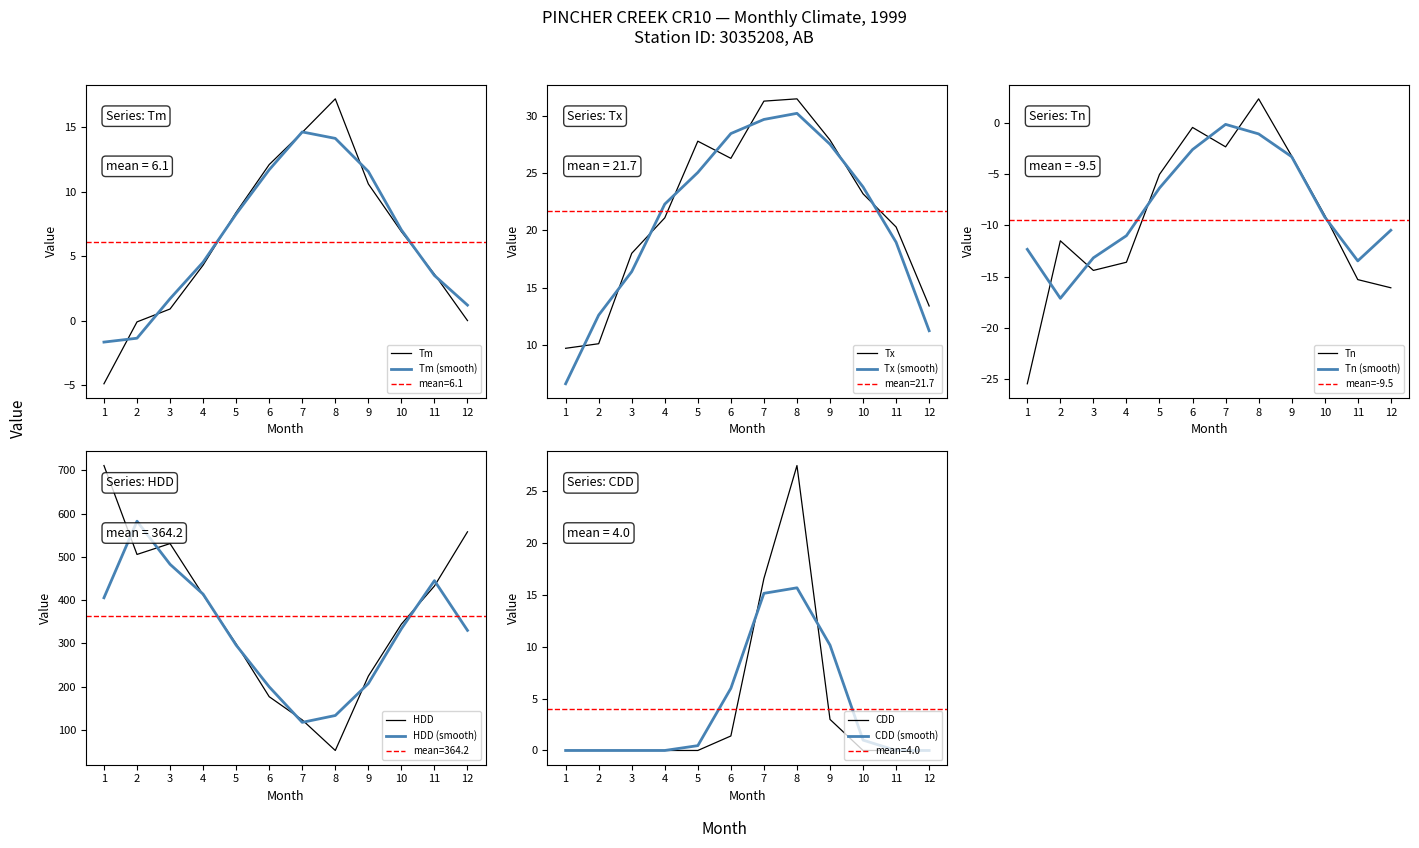

True or false: HDD and Tn cross at least once.

False